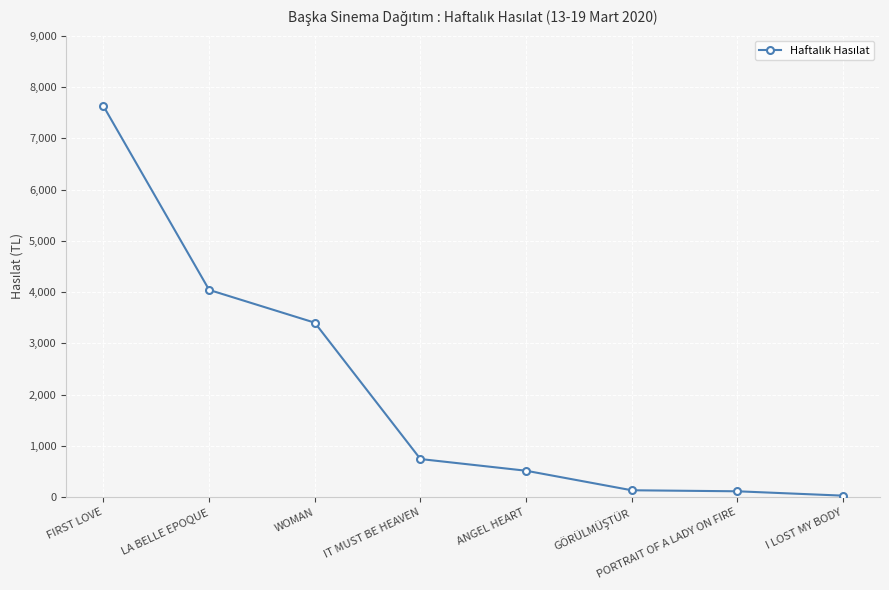

Is it true that the value at ANGEL HEART is 209.3?

False